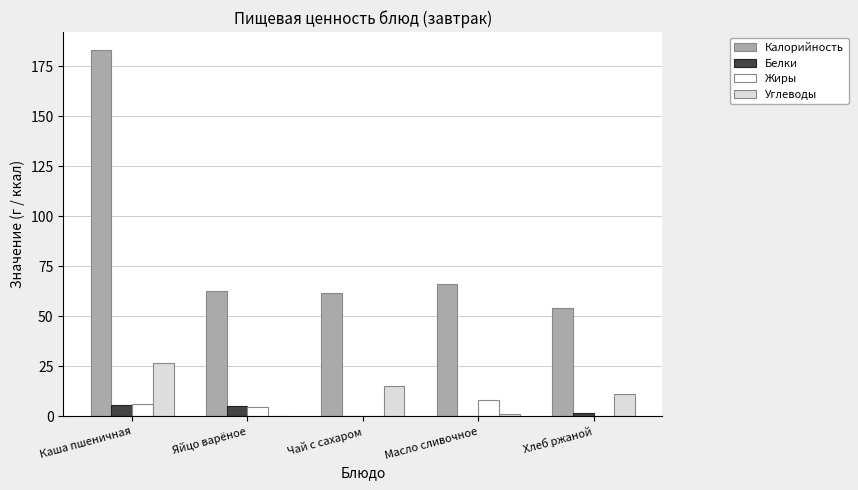

What is the average value of the Белки series?

2.5